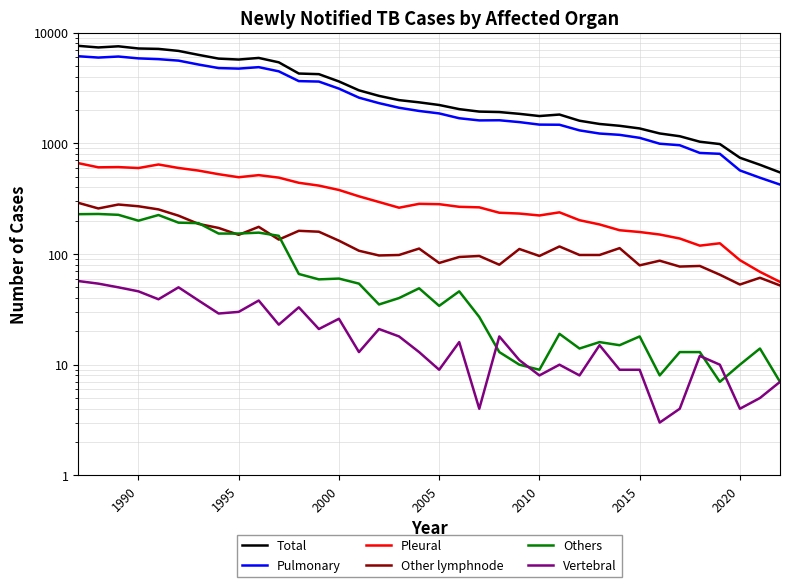

How many interior local valleys does the Total series have?

3